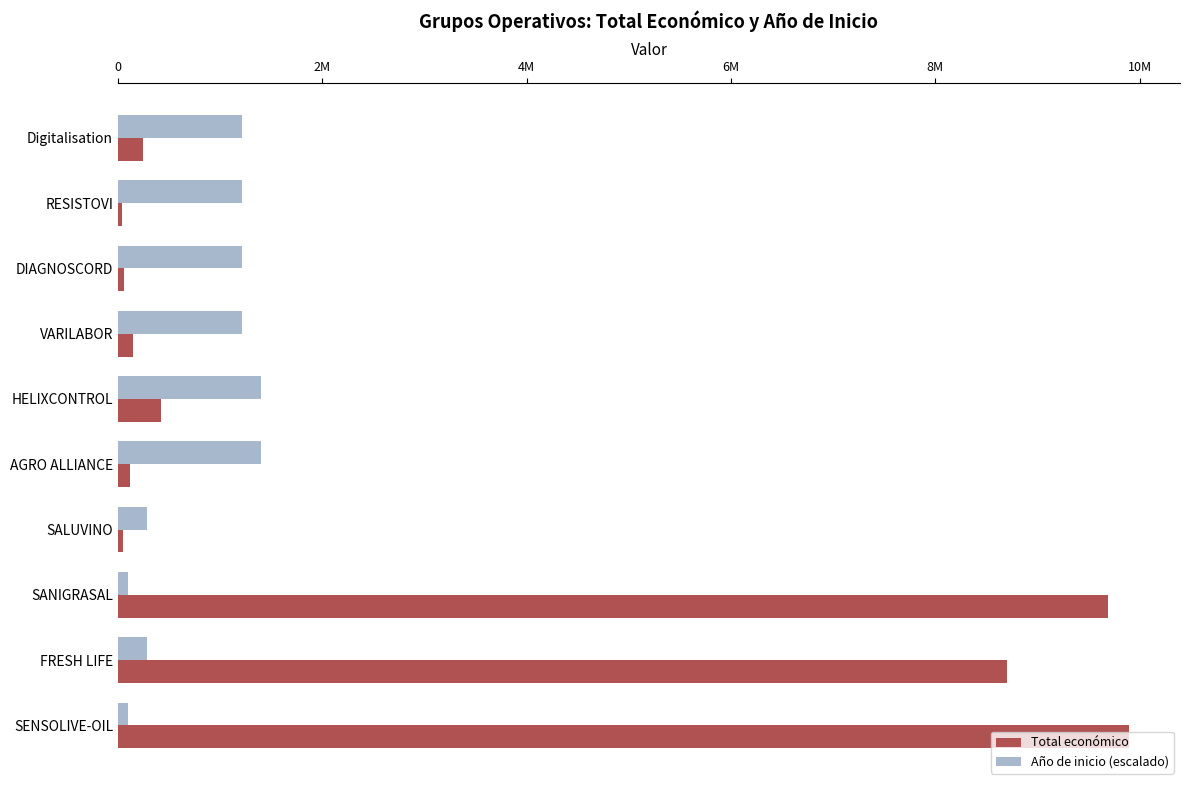

Reading left to right, list all the values displayed in this chart.

Total económico: 240000.0	40876.0	59106.0	150000.0	424720.0	120000.0	49342.0	9695285.0	8701686.0	9900193.0
Año de inicio (escalado): 1212773.6	1212773.6	1212773.6	1212773.6	1398402.3	1398402.3	284630.5	99001.9	284630.5	99001.9